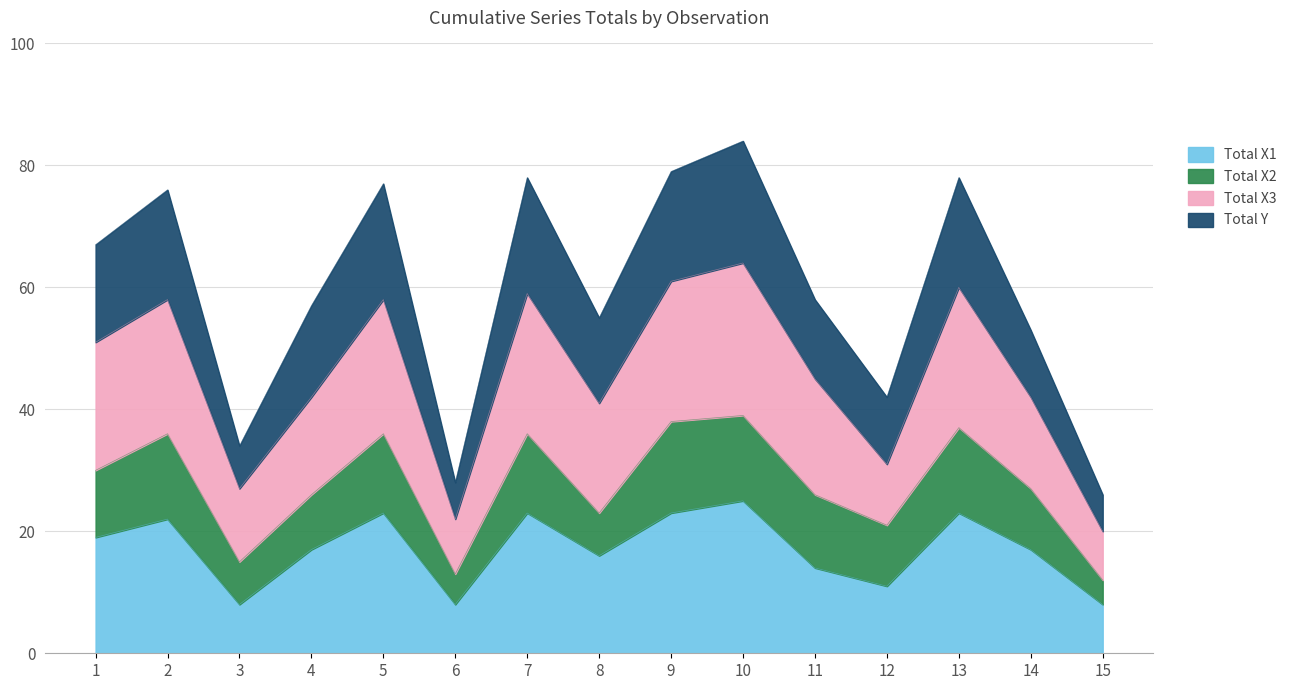

Read the Total X1 value at 7.

23